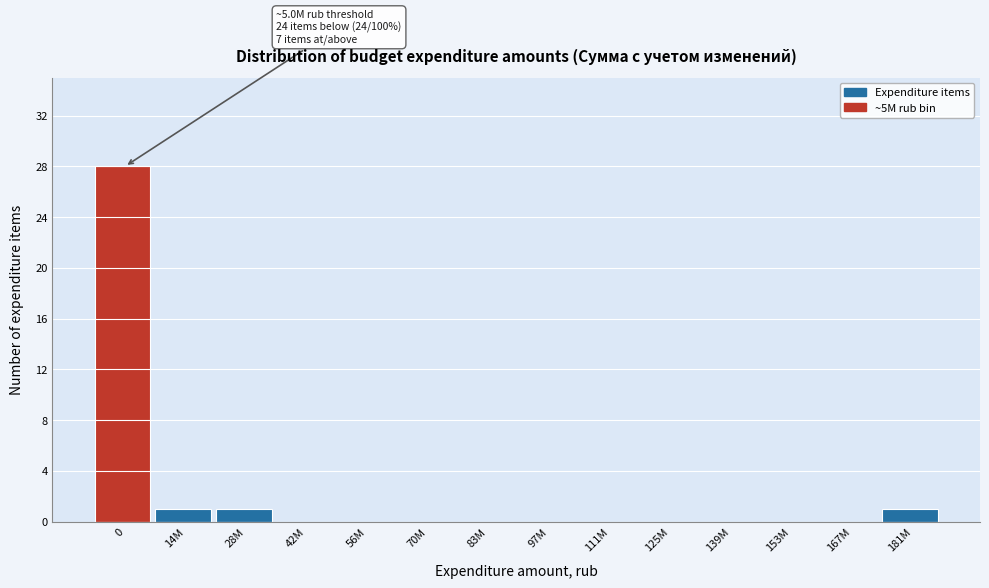

Reading right to left, transcribe all the data shown in this chart.

181M=1	167M=0	153M=0	139M=0	125M=0	111M=0	97M=0	83M=0	70M=0	56M=0	42M=0	28M=1	14M=1	0=28